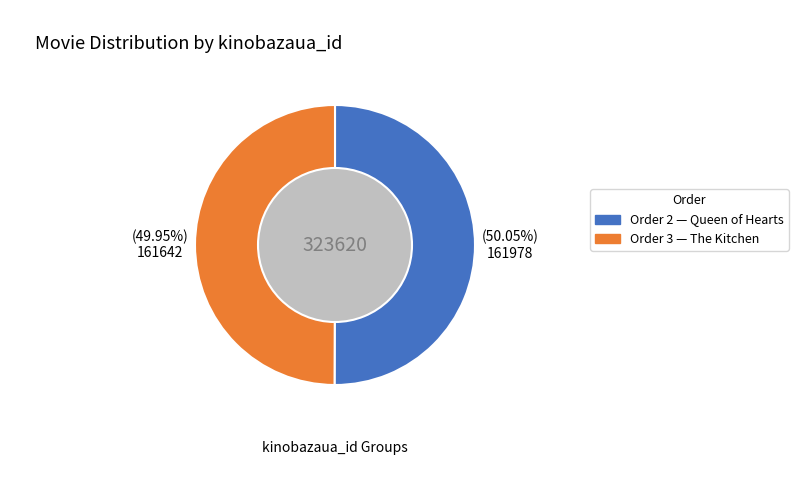

What is the ratio of the value at Order 2 — Queen of Hearts to the value at Order 3 — The Kitchen?

1.0